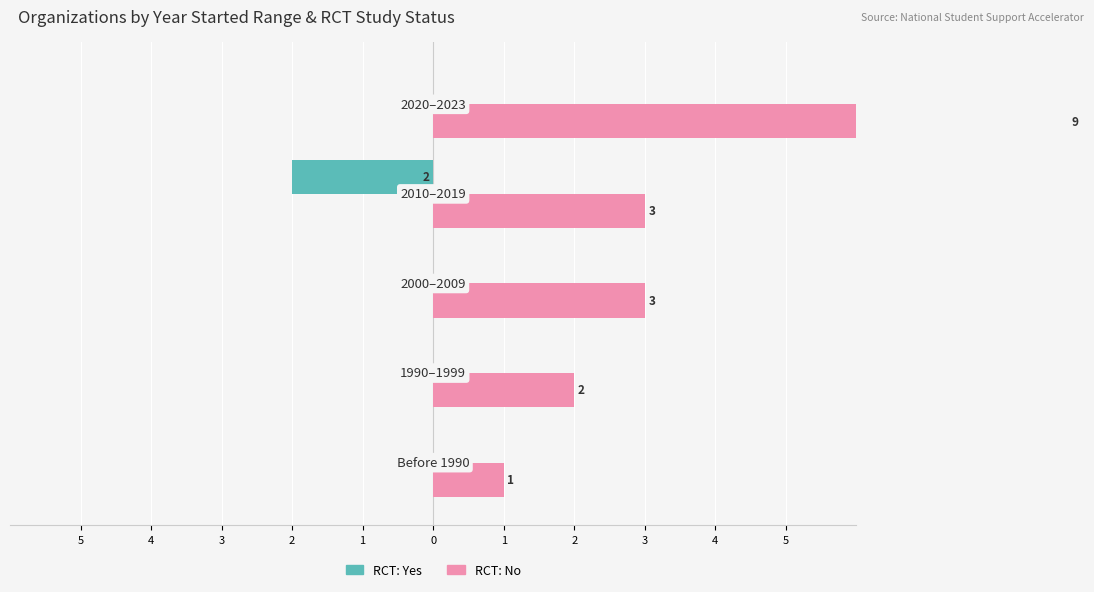

How many groups of bars are there?

5